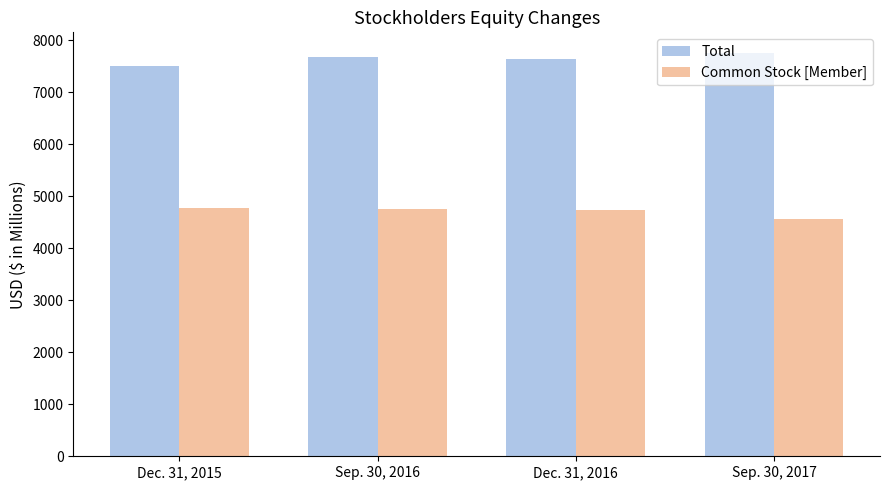

How many bars are there in each group?

2